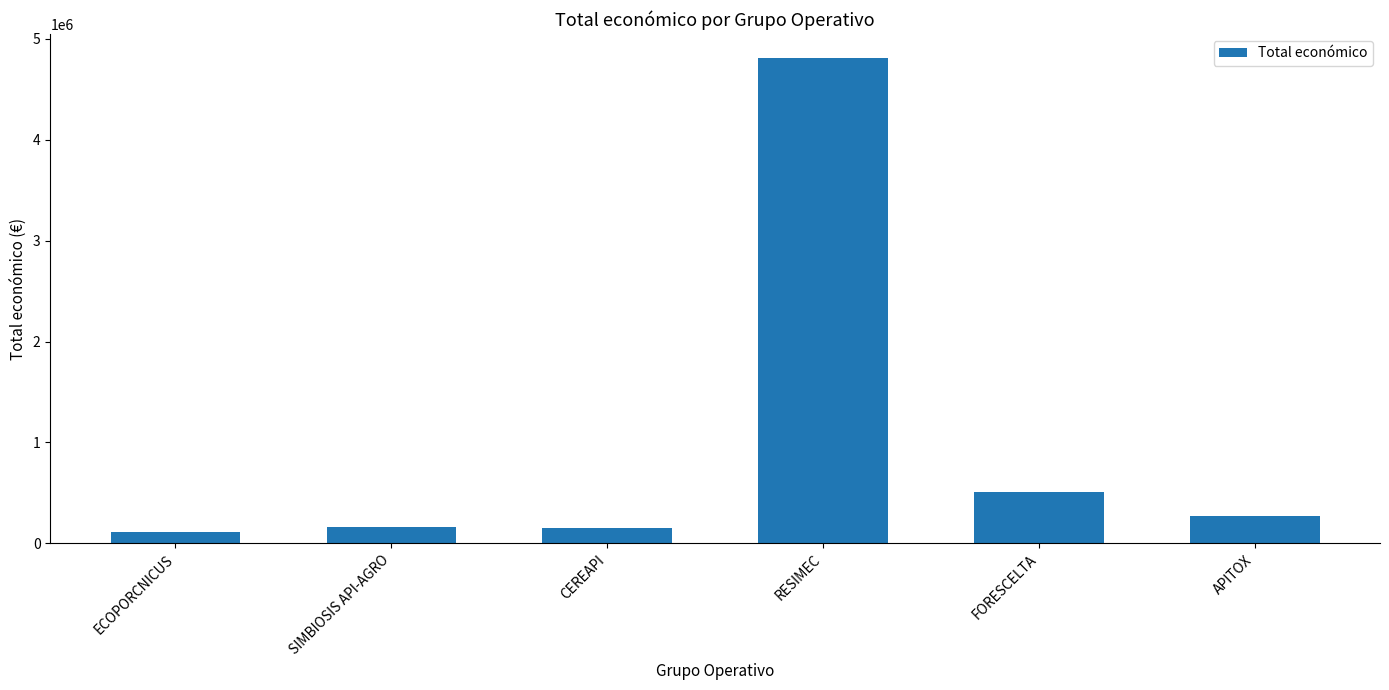

What is the smallest value displayed?

110168